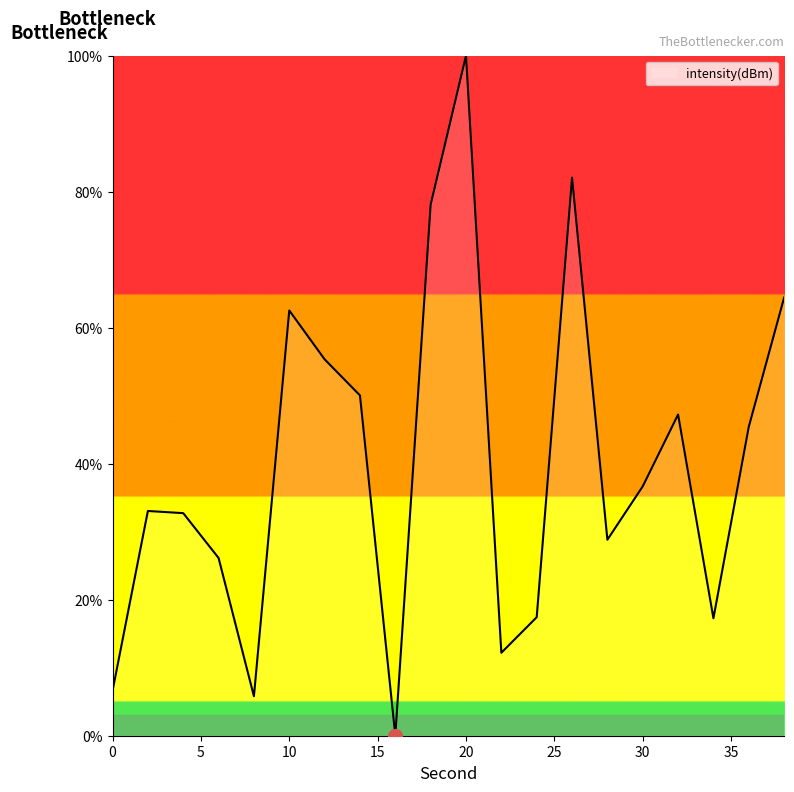

What is the maximum value shown in the chart?

100.0